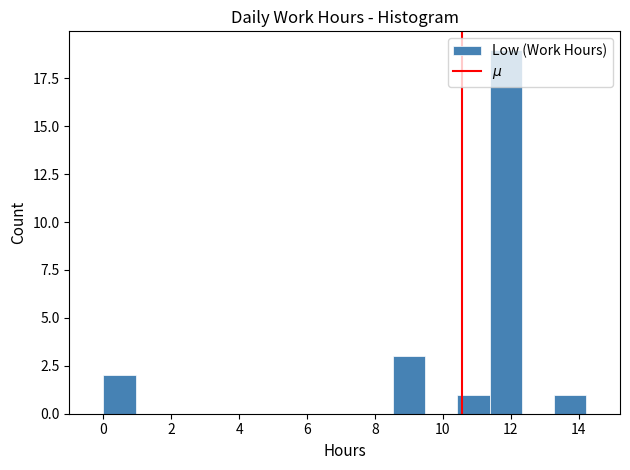

Reading left to right, list every bar in this chart as the range it spans on the x-axis followed by its height. Neither the bar edges nor the heights are printed on the chart, so give them approximately, as read against the axes.

0.0 to 1.0: 2
1.0 to 1.8: 0
1.8 to 2.8: 0
2.8 to 3.8: 0
3.8 to 4.8: 0
4.8 to 5.6: 0
5.6 to 6.6: 0
6.6 to 7.6: 0
7.6 to 8.6: 0
8.6 to 9.4: 3
9.4 to 10.4: 0
10.4 to 11.4: 1
11.4 to 12.4: 19
12.4 to 13.2: 0
13.2 to 14.2: 1